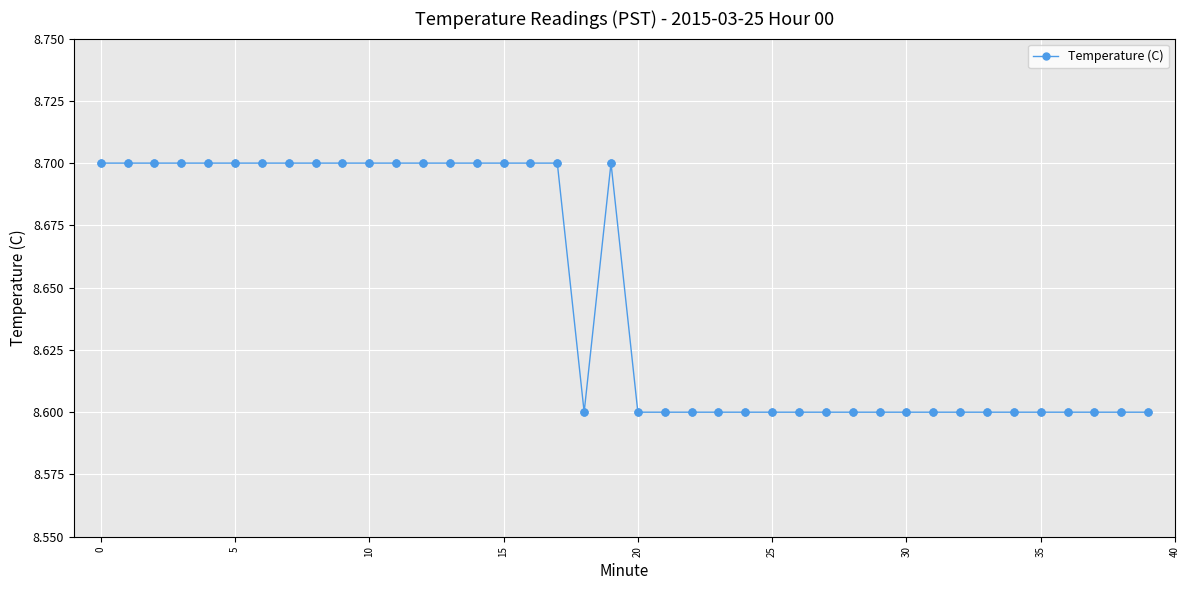

What is the greatest value displayed?

8.7